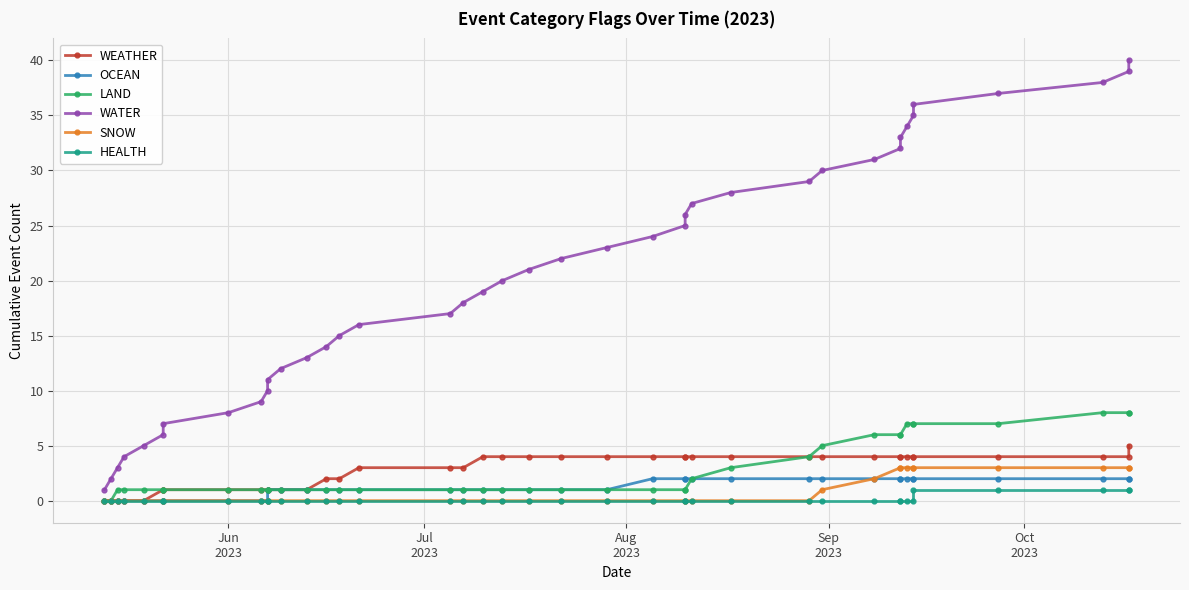

What is the average value of the LAND series?

3